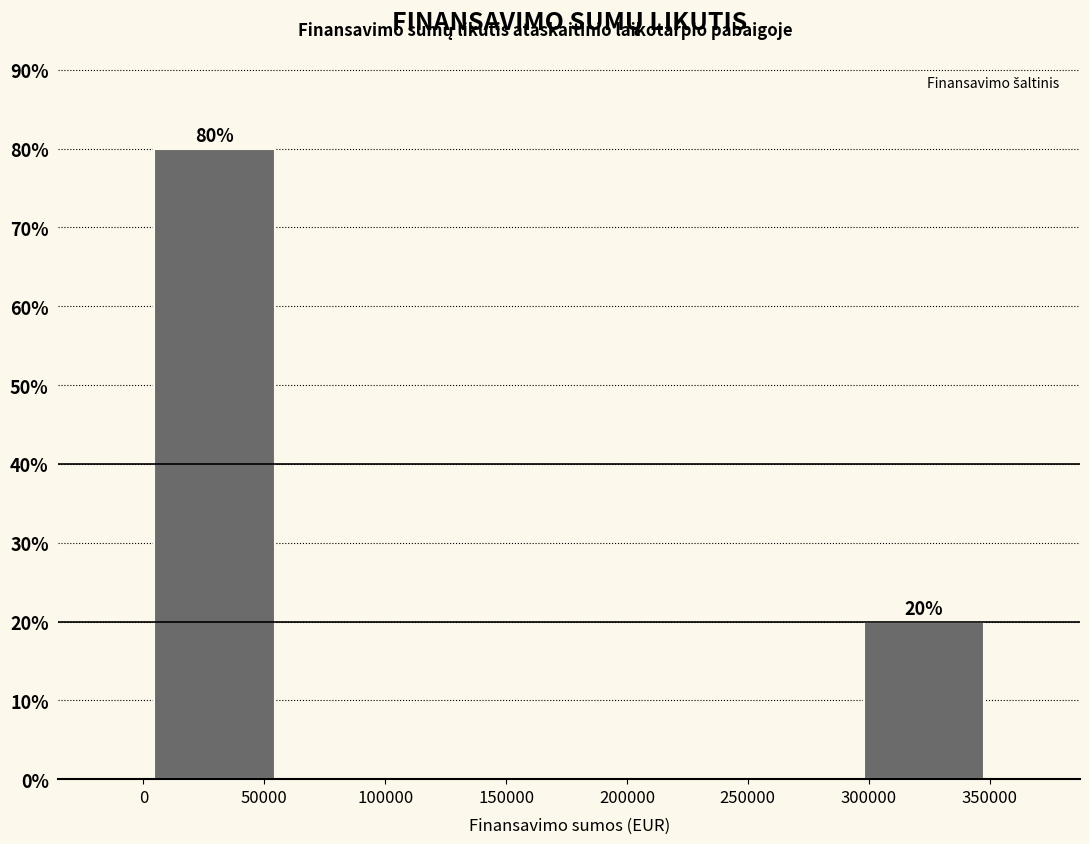

Over which range of the x-axis is the bar tallest?

0 to 60000